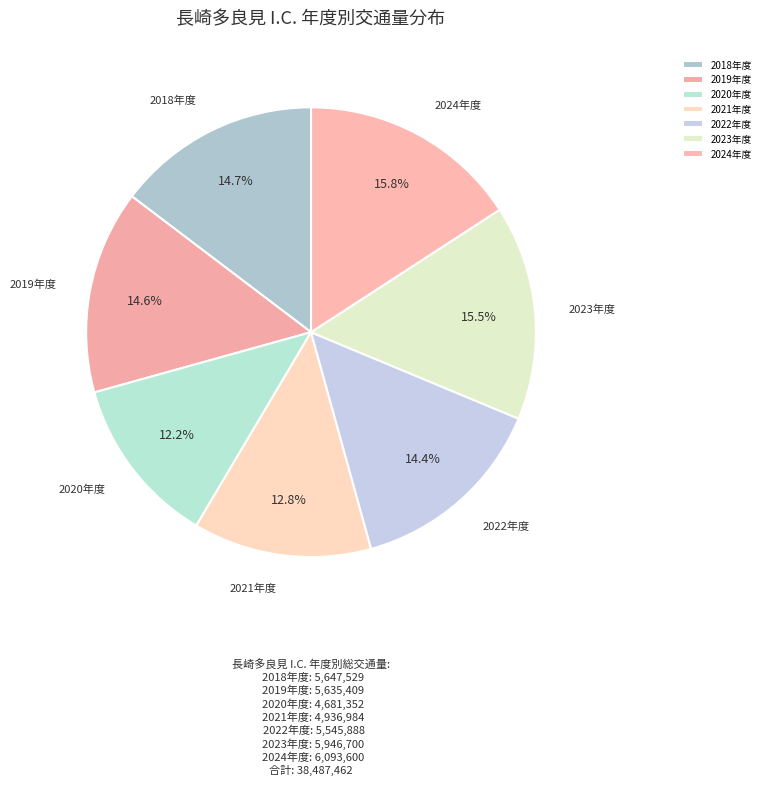

Is it true that 2019年度 is 15% of the pie?

True